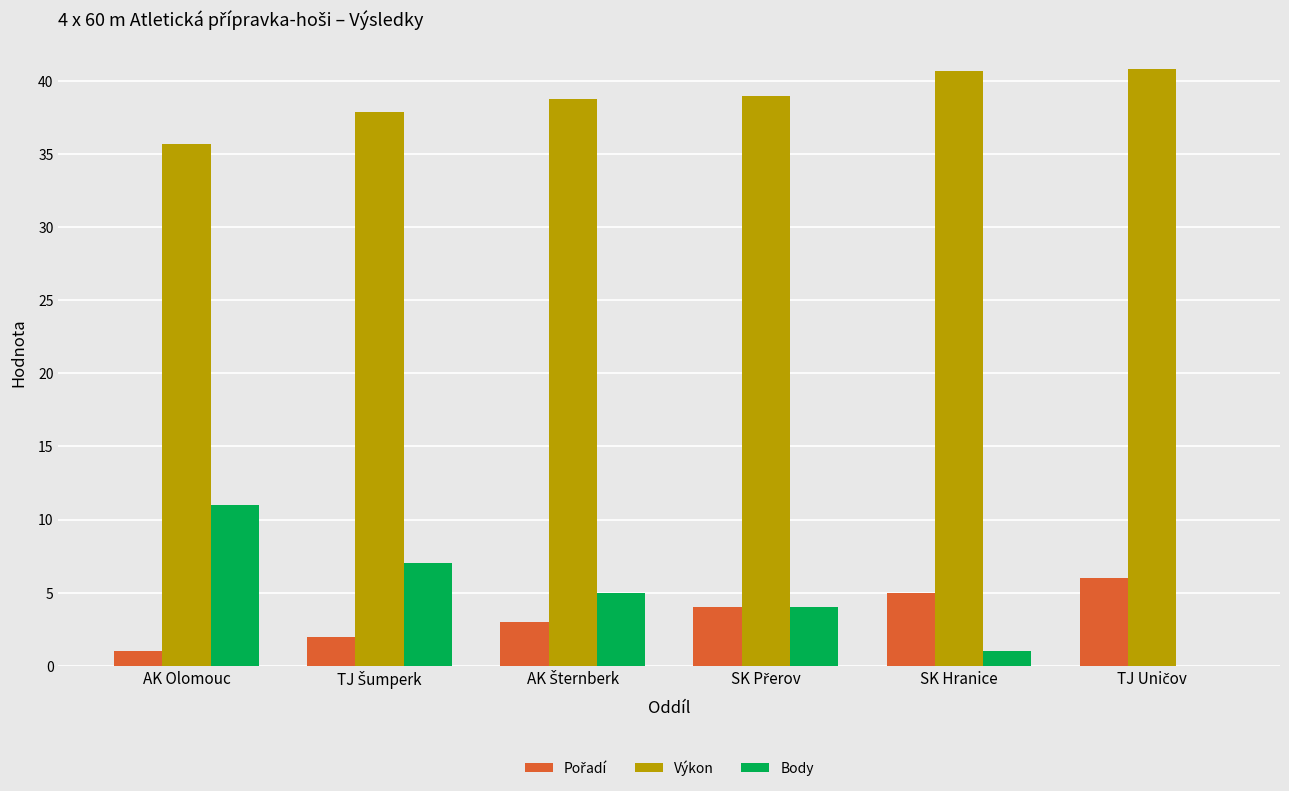

How many groups of bars are there?

6